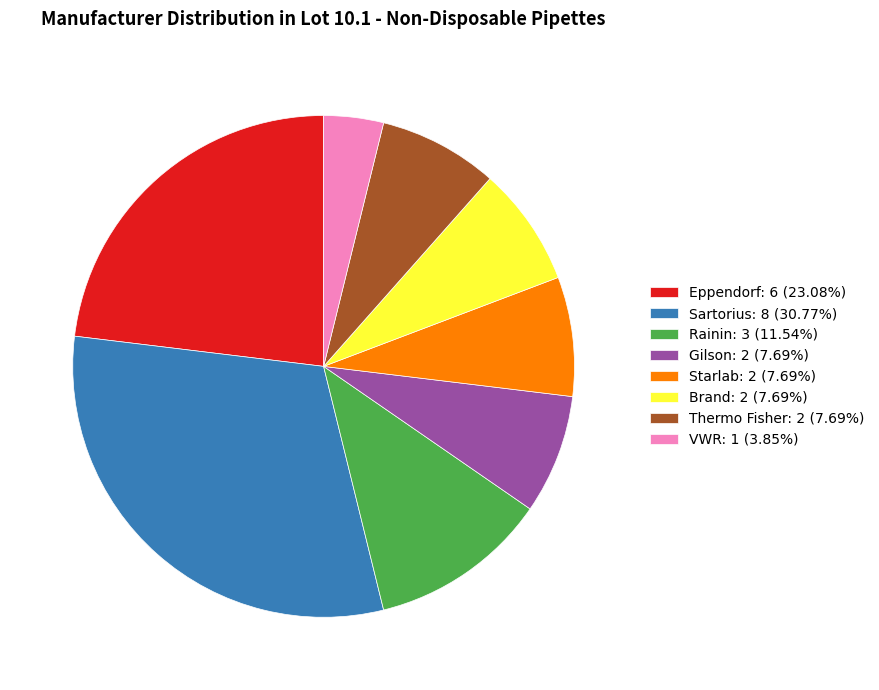

How many slices are in this pie chart?

8